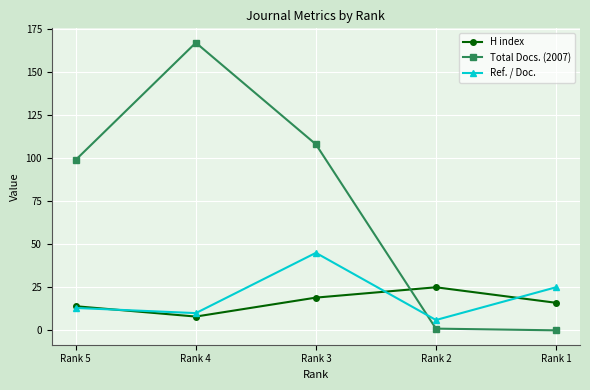

Read the Ref. / Doc. value at Rank 5, to the nearest 5.

15